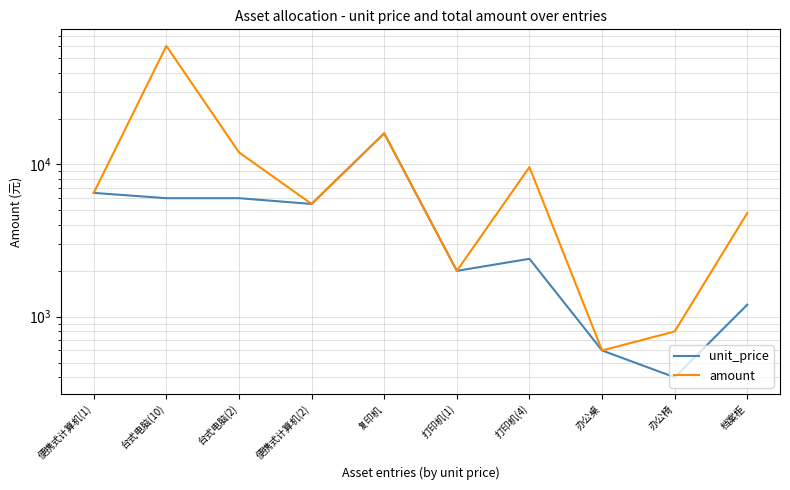

What position from the right is 办公桌?

3